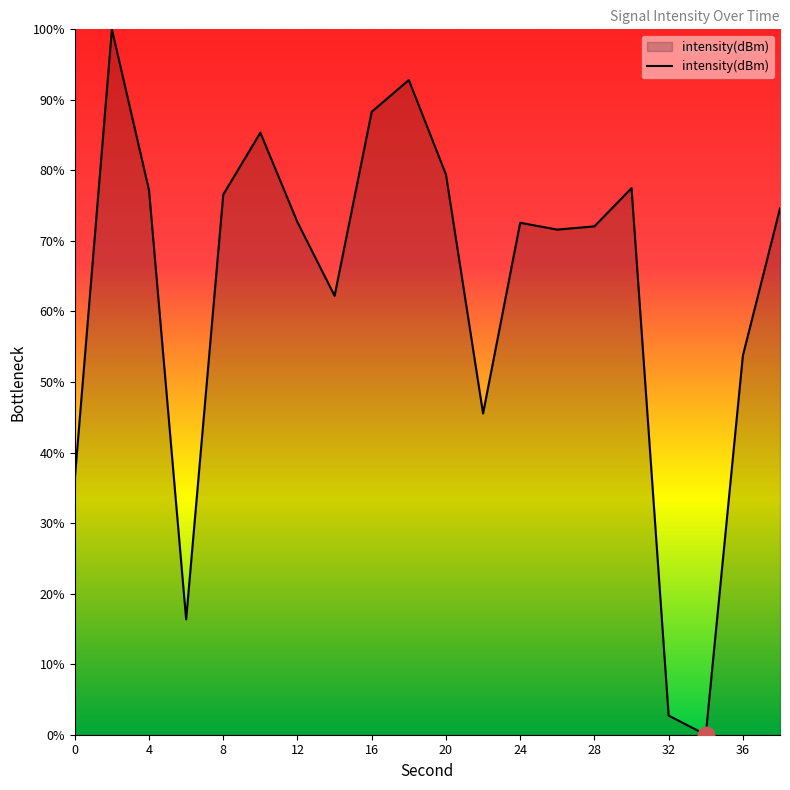

How many lines are shown in the chart?

1